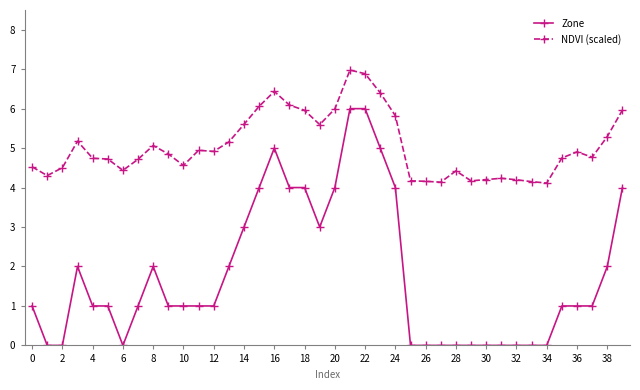

How many lines are shown in the chart?

2